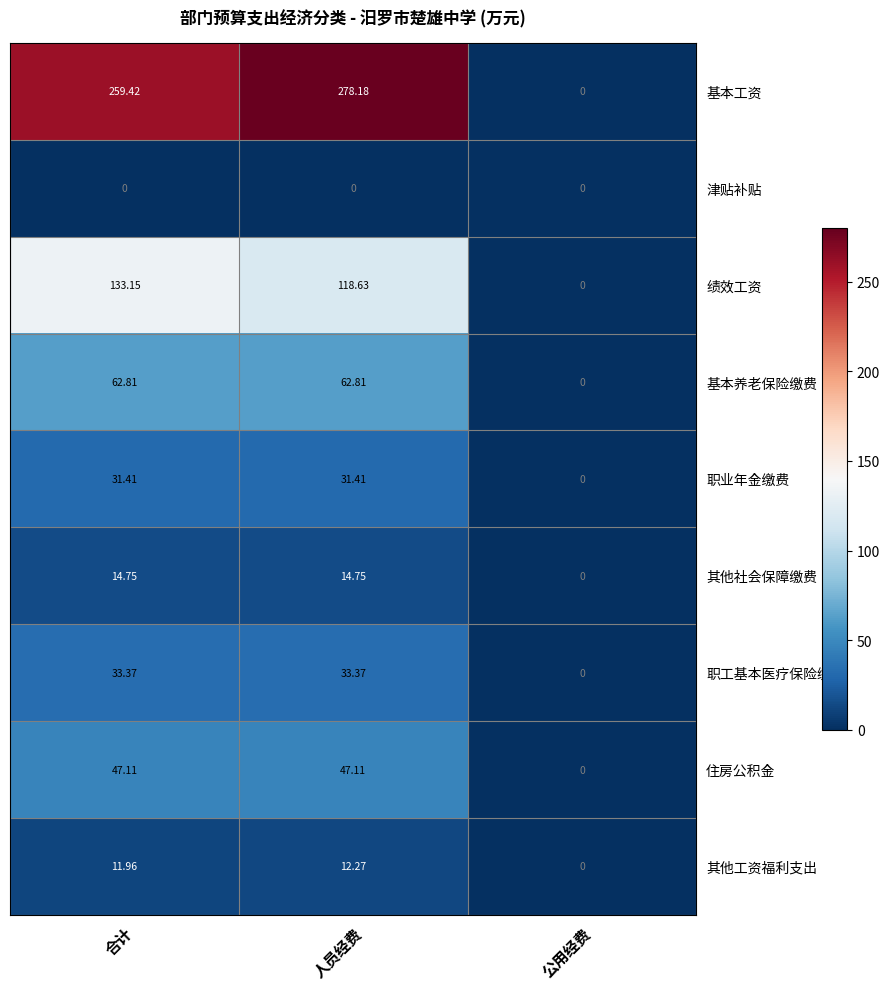

Rank the series by their maximum value, from lowest to highest.

津贴补贴, 其他工资福利支出, 其他社会保障缴费, 职业年金缴费, 职工基本医疗保险缴费, 住房公积金, 基本养老保险缴费, 绩效工资, 基本工资